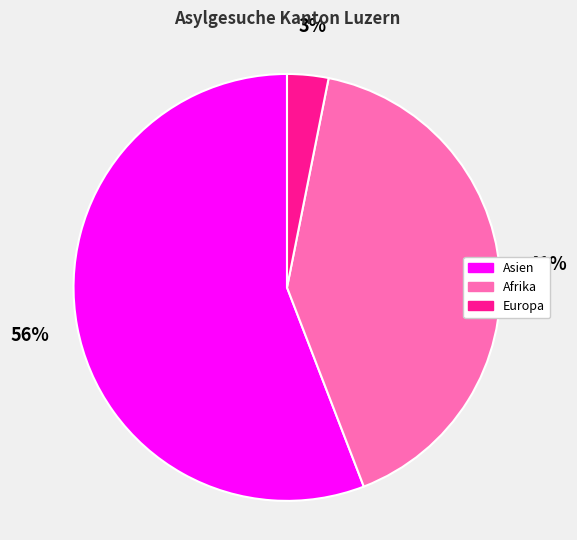

Which category accounts for the majority?

Asien